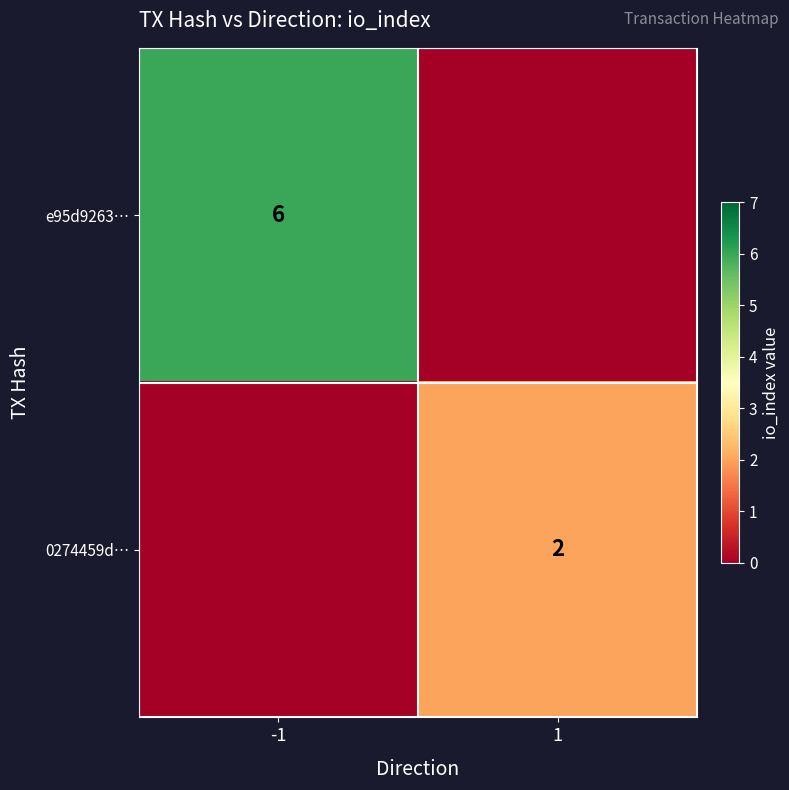

The 0274459d… series shows 3 at 1. True or false?

False